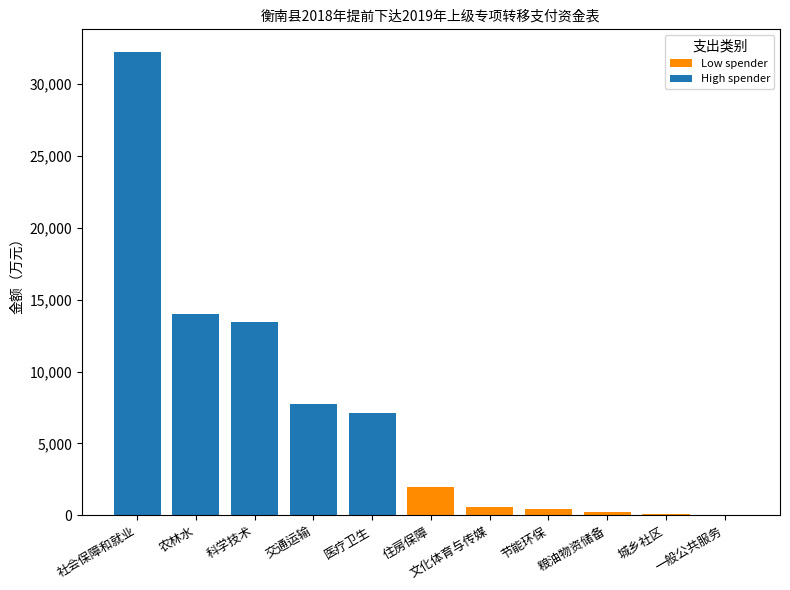

Is it true that Low spender equals 219 at 粮油物资储备?

True